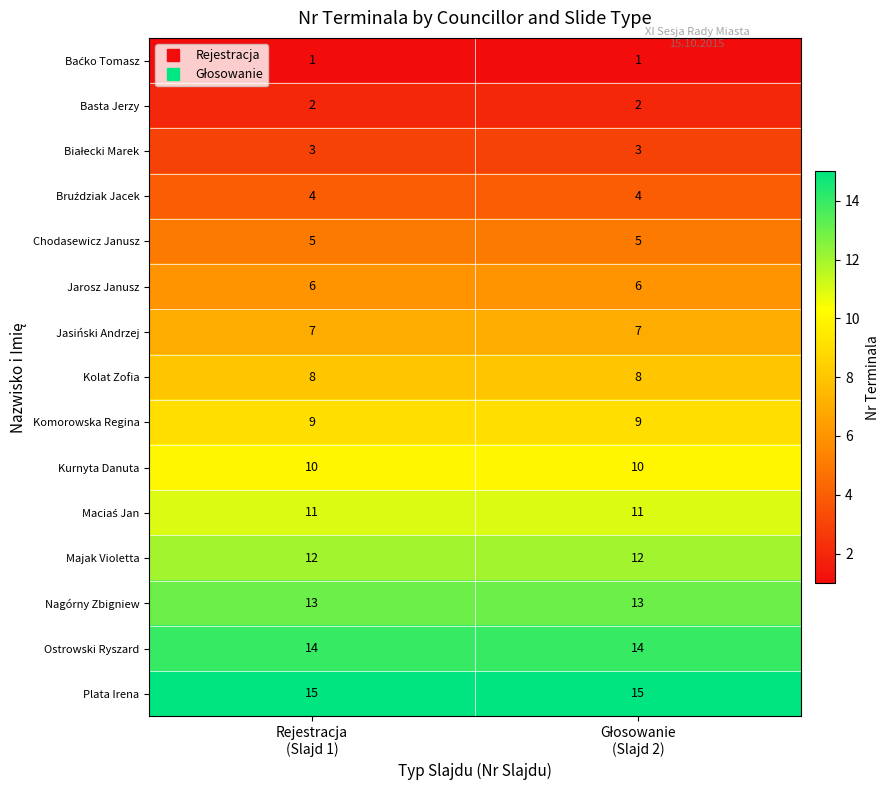

What is the lowest value of the Kurnyta Danuta series?

10